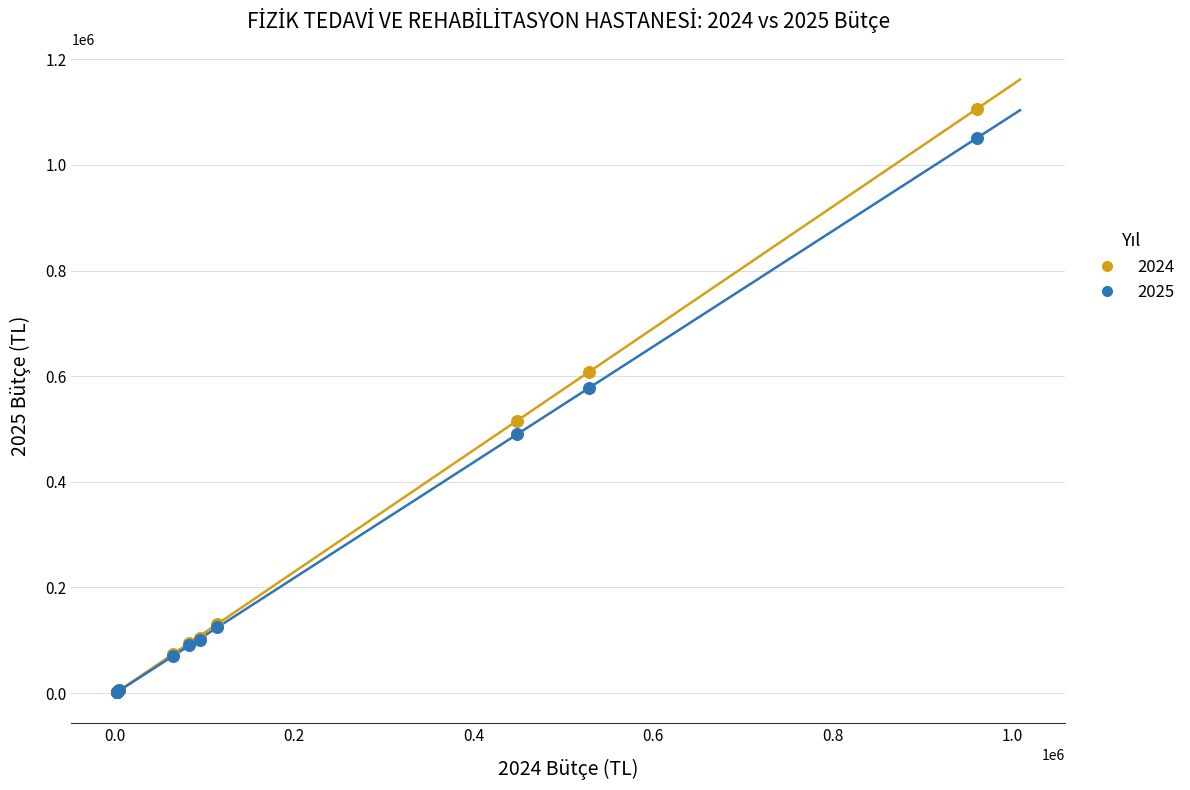

Across all series, what Y value is closest to 553950?

577600